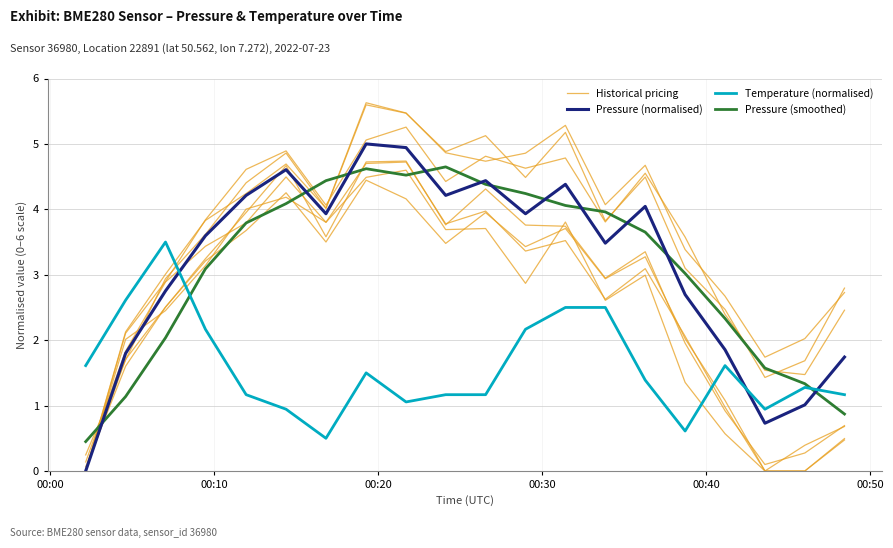

List the series in order of their peak value, highest first.

Historical pricing, Pressure (normalised), Pressure (smoothed), Temperature (normalised)